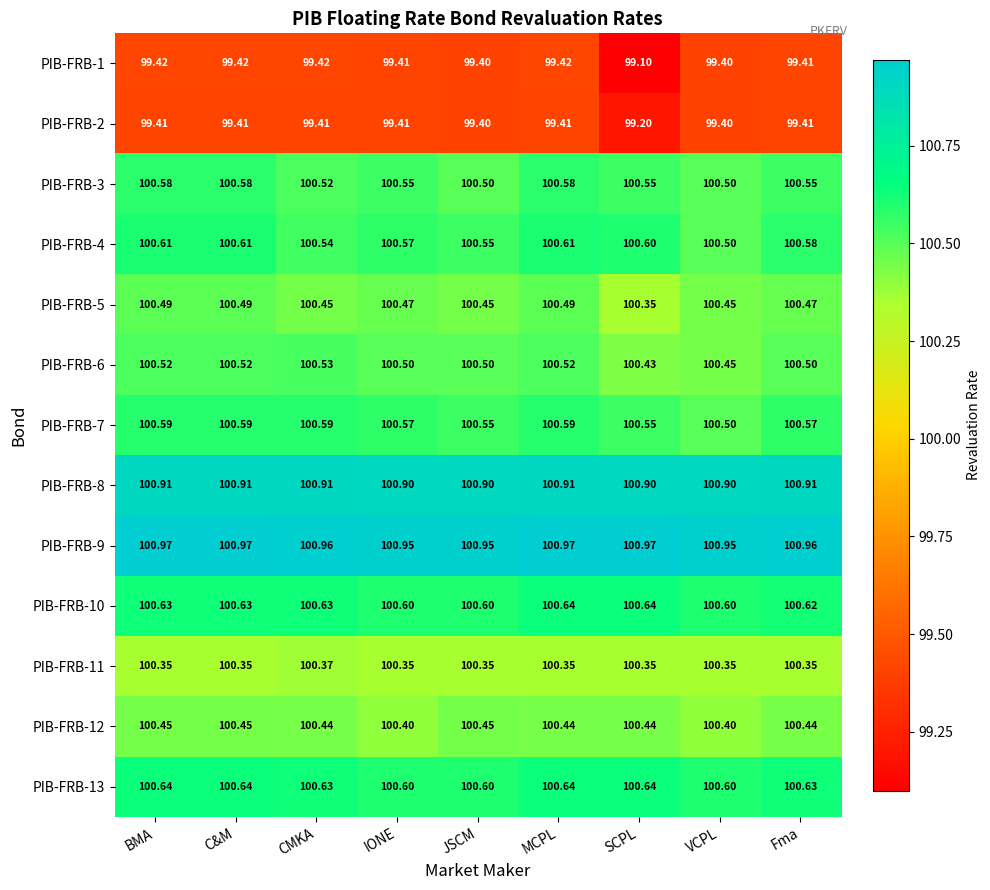

What is the total value across all series at MCPL?

1305.6